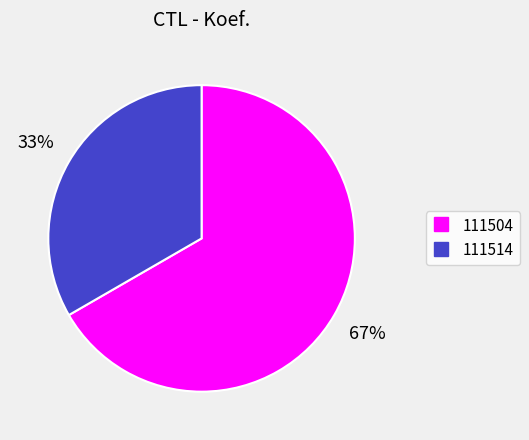

Between 111504 and 111514, which is larger?

111504